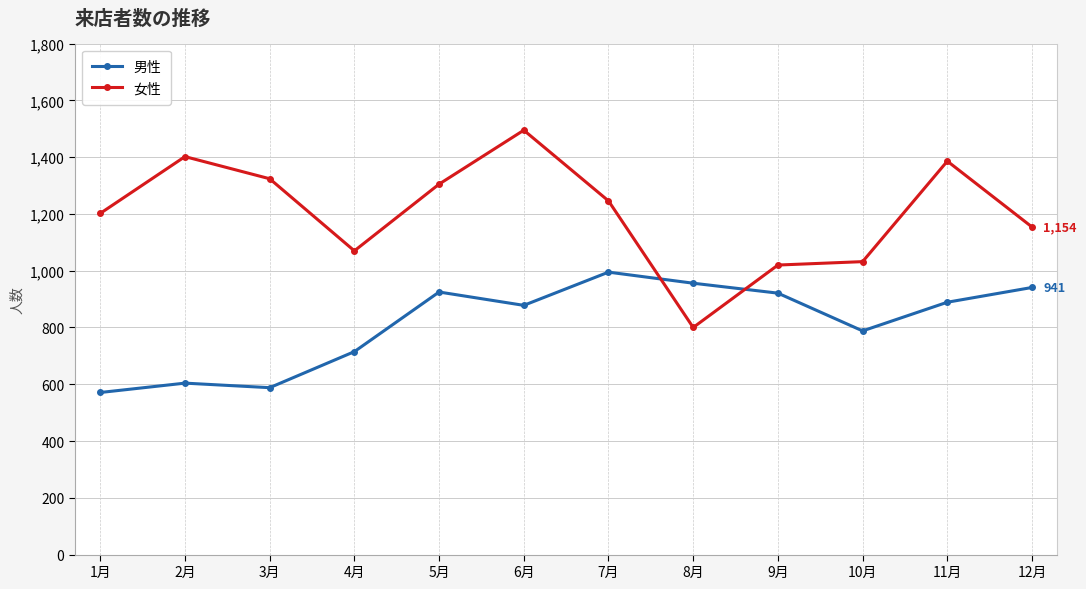

Which series ends up on top after the final intersection of 男性 and 女性?

女性